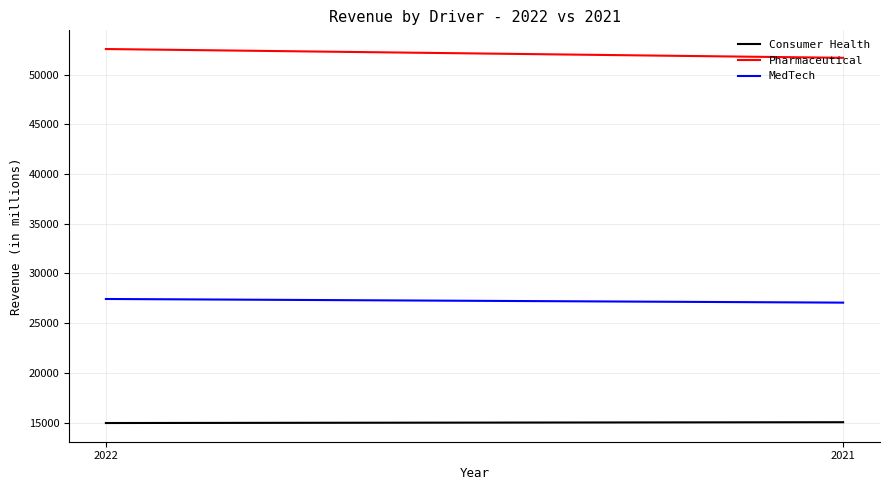

Is it true that Pharmaceutical equals 52563 at 2022?

True